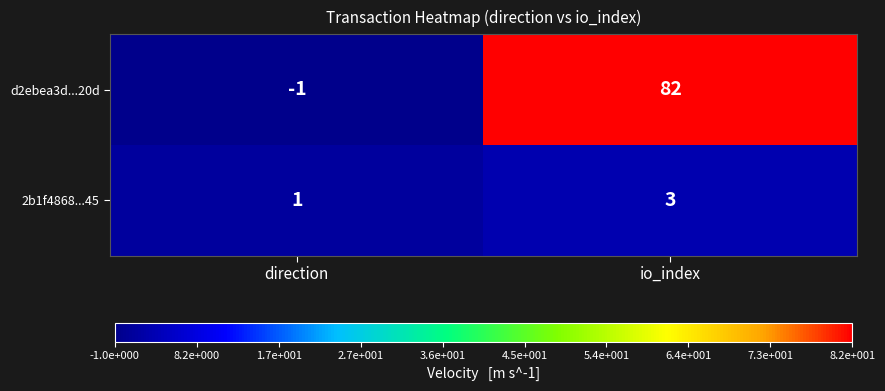

Is the value of 2b1f4868...45 at direction greater than the value of d2ebea3d...20d at io_index?

No